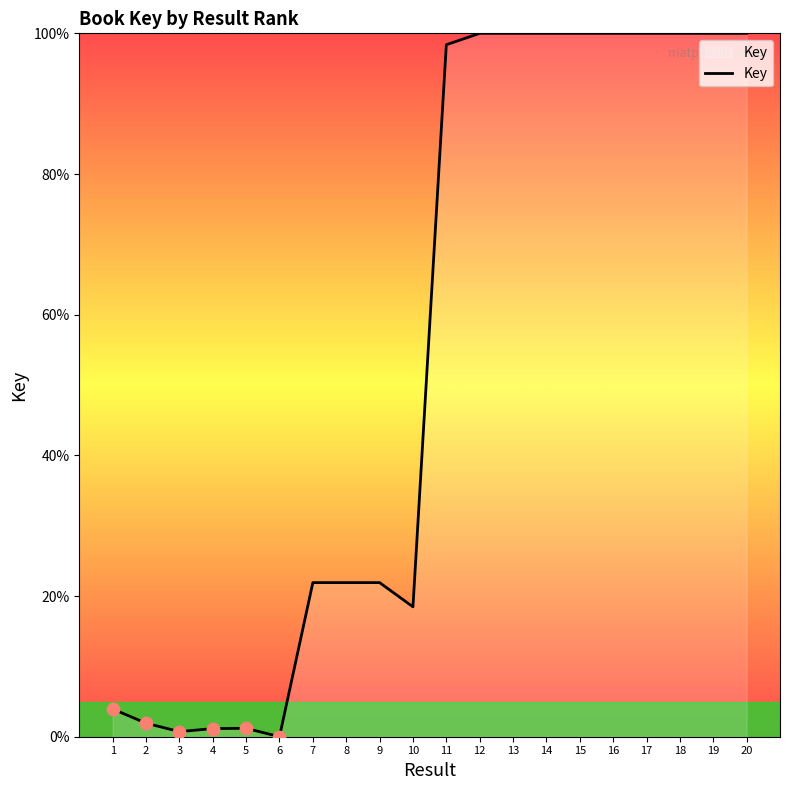

Between 1 and 11, which is larger?

11